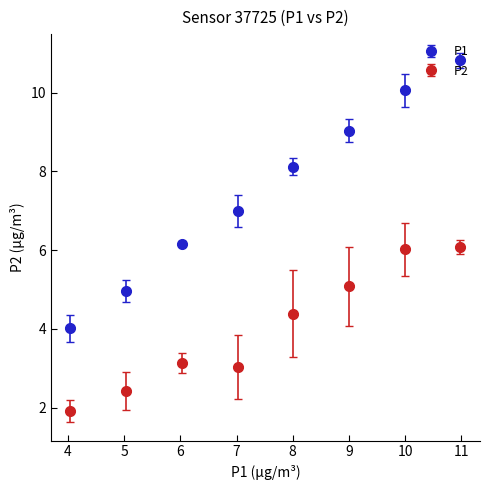

Which series has the largest total across all categories?

P1